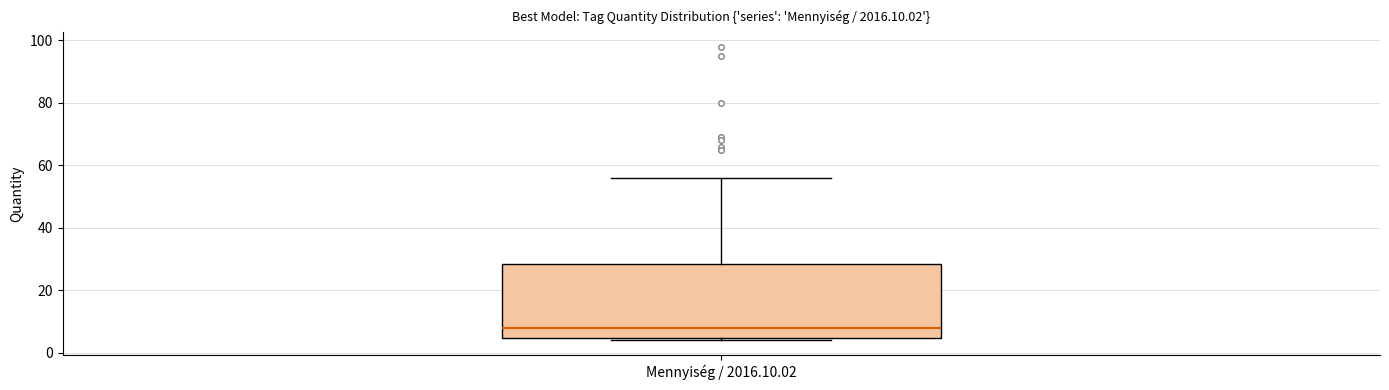

Read this box plot against the y-axis: the position of the median line, the range covered by the box, and the ends of both whiskers. The values are not printed on the chart, so give them approximately, as read against the axis.

median 8, box 4 to 28, whiskers 4 (just below the box's lower edge) to 56